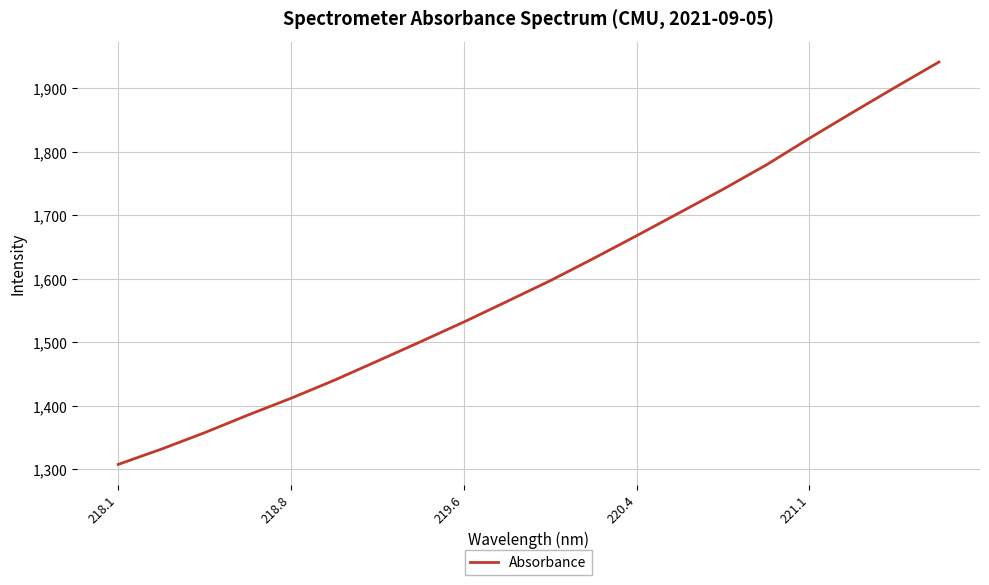

What is the minimum value shown in the chart?

1307.3